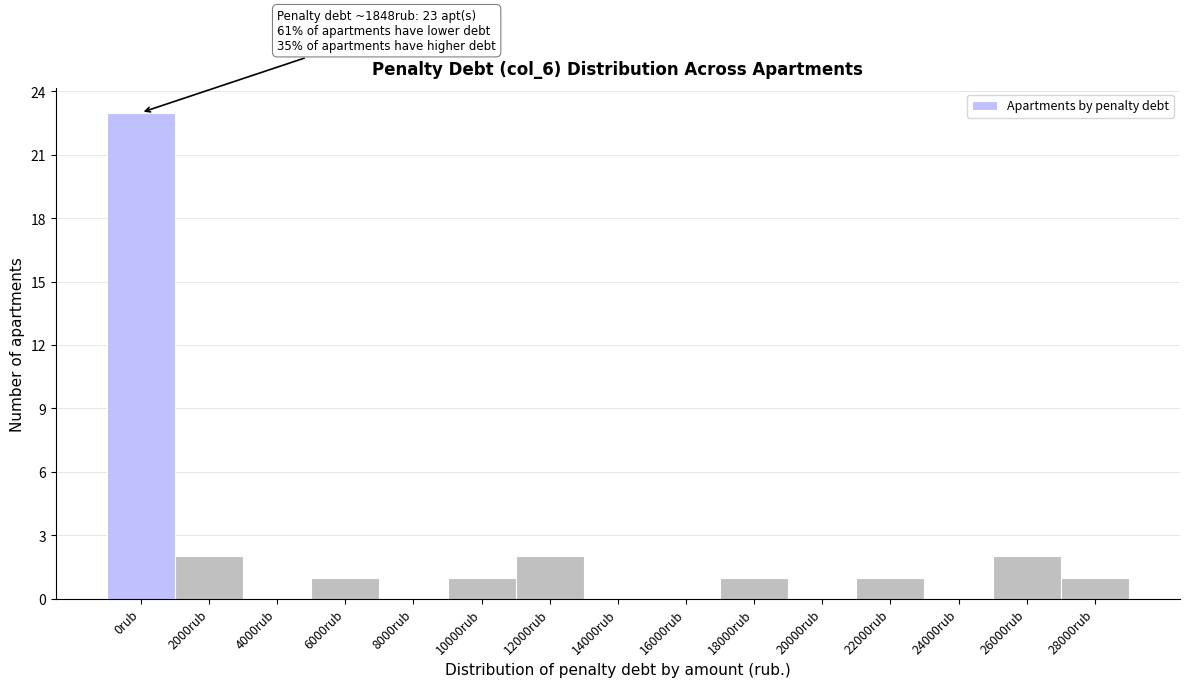

Reading right to left, transcribe all the data shown in this chart.

28000rub=1	26000rub=2	24000rub=0	22000rub=1	20000rub=0	18000rub=1	16000rub=0	14000rub=0	12000rub=2	10000rub=1	8000rub=0	6000rub=1	4000rub=0	2000rub=2	0rub=23